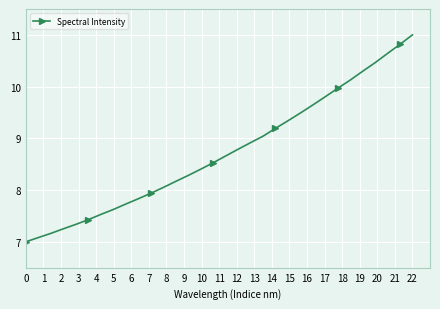

What is the difference between the maximum and minimum values?

4.0